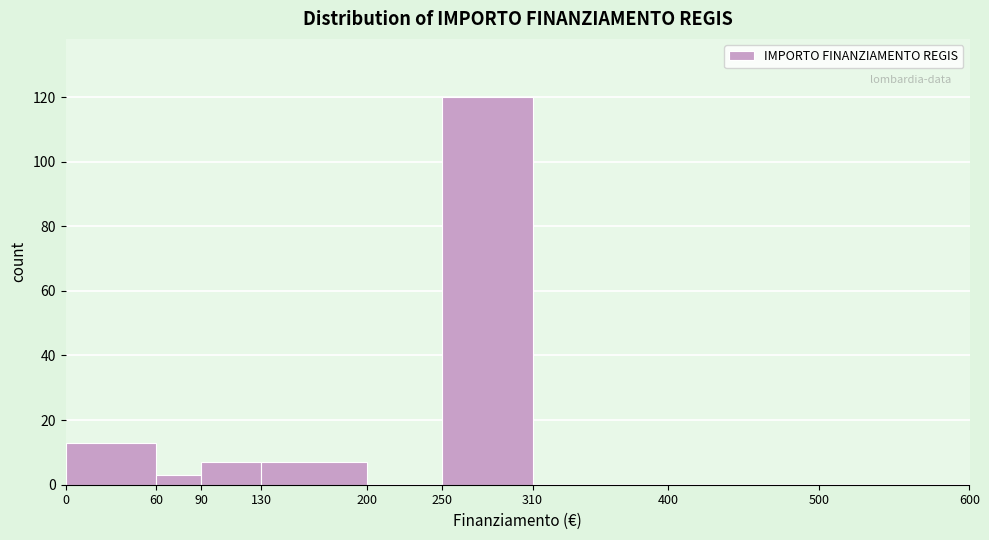

Reading left to right, extract all data points from this chart.

0=13	60=3	90=7	130=7	200=0	250=120	310=0	400=0	500=0